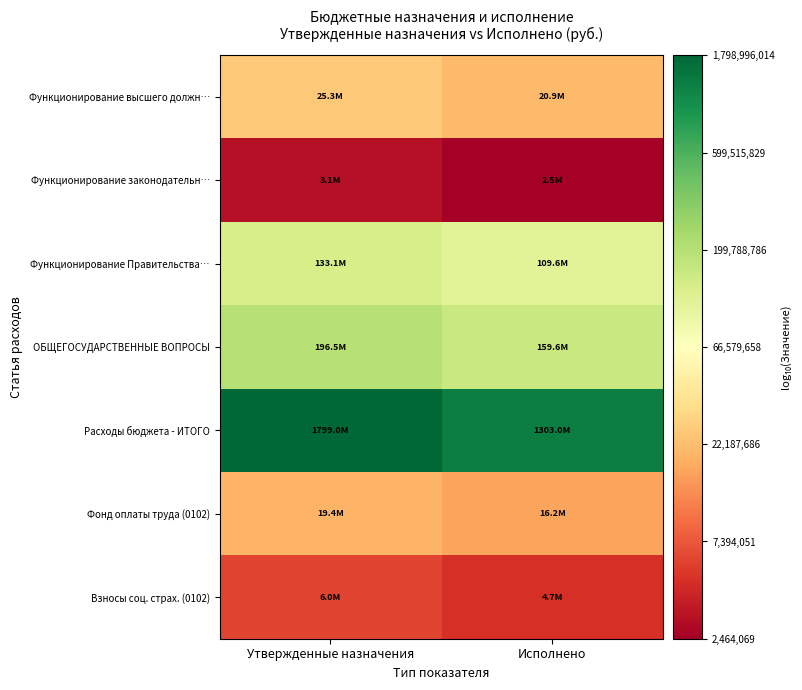

Which series changed the most between Утвержденные назначения and Исполнено?

Расходы бюджета - ИТОГО